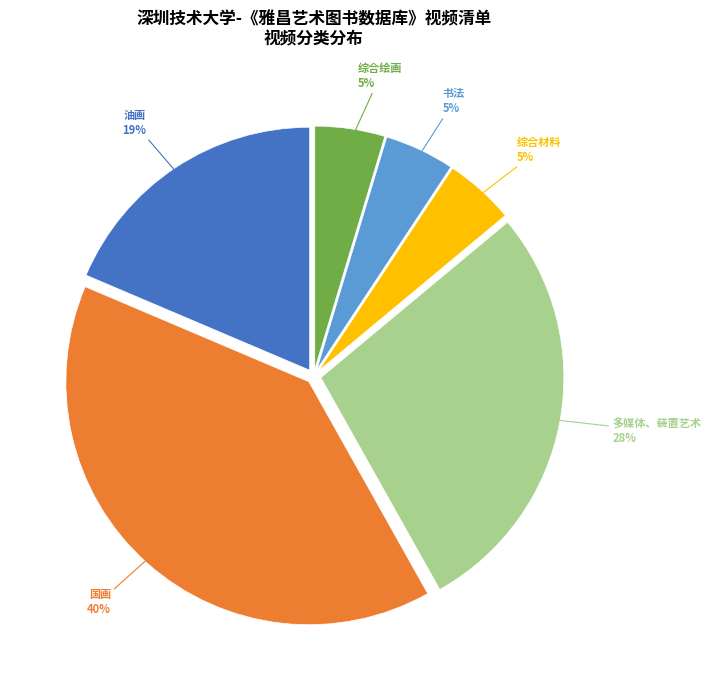

To the nearest percent, what is the average slice percentage?

17%